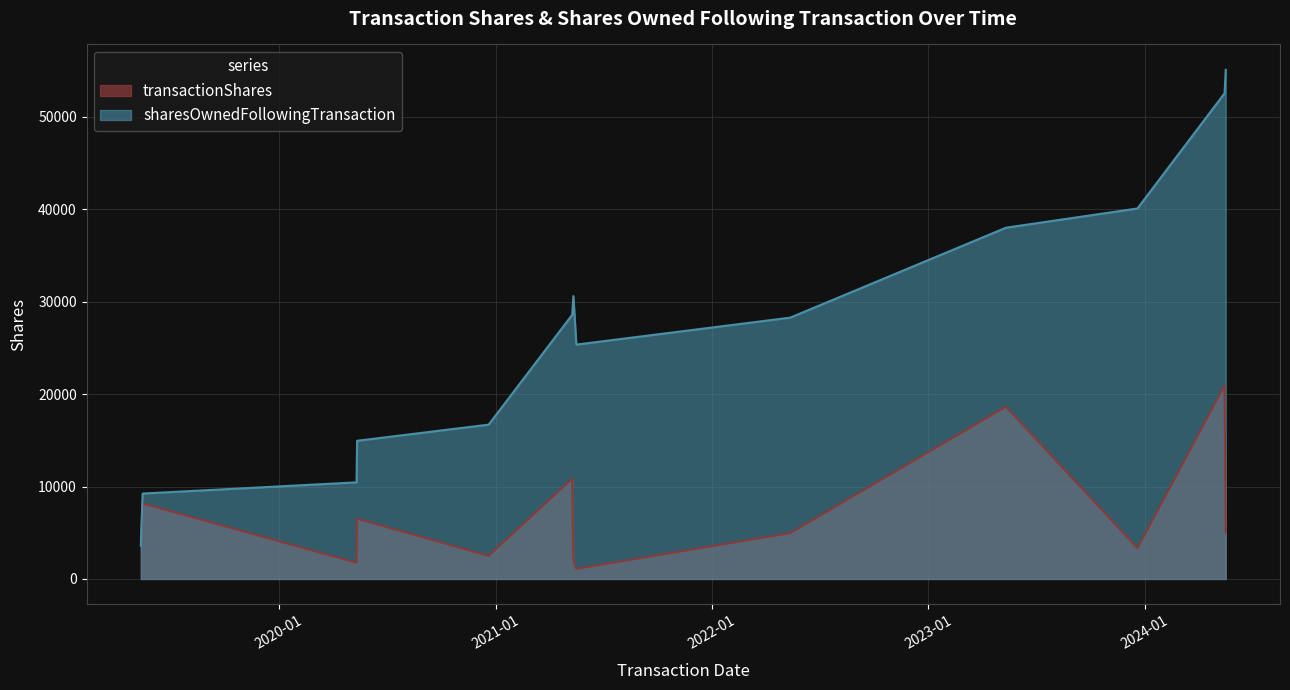

In transactionShares, how many points are higher than both neighbors (excluding endpoints)?

5